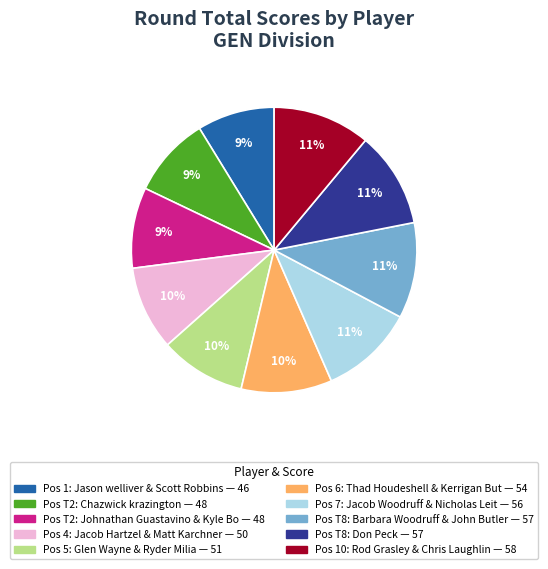

Count the number of slices in the pie.

10